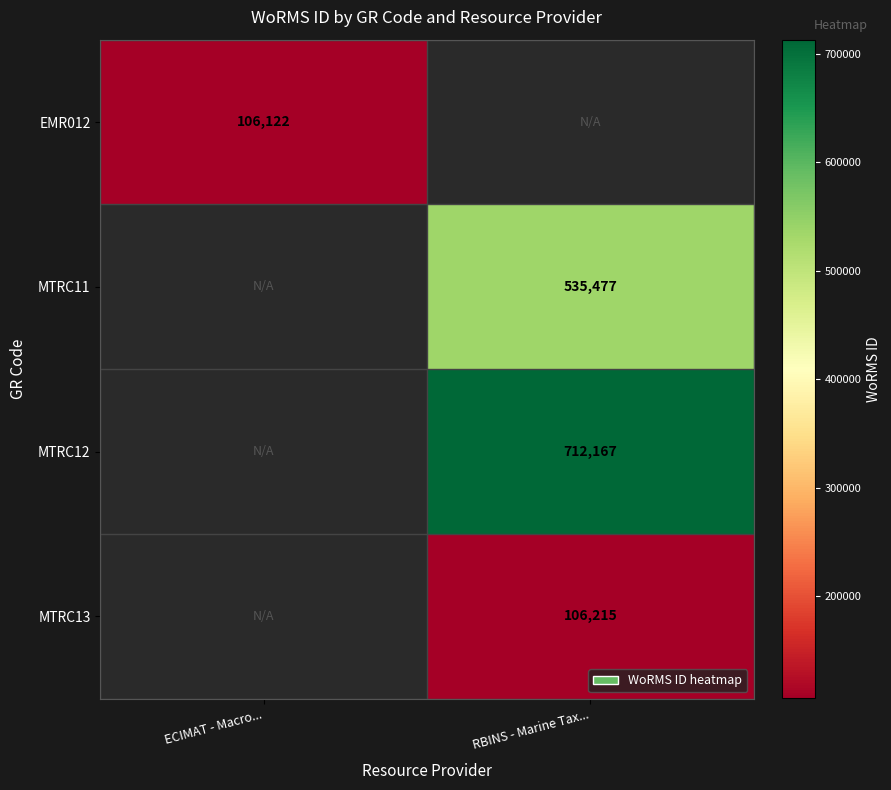

The value of MTRC12 at RBINS - Marine Tax... is 712167. True or false?

True